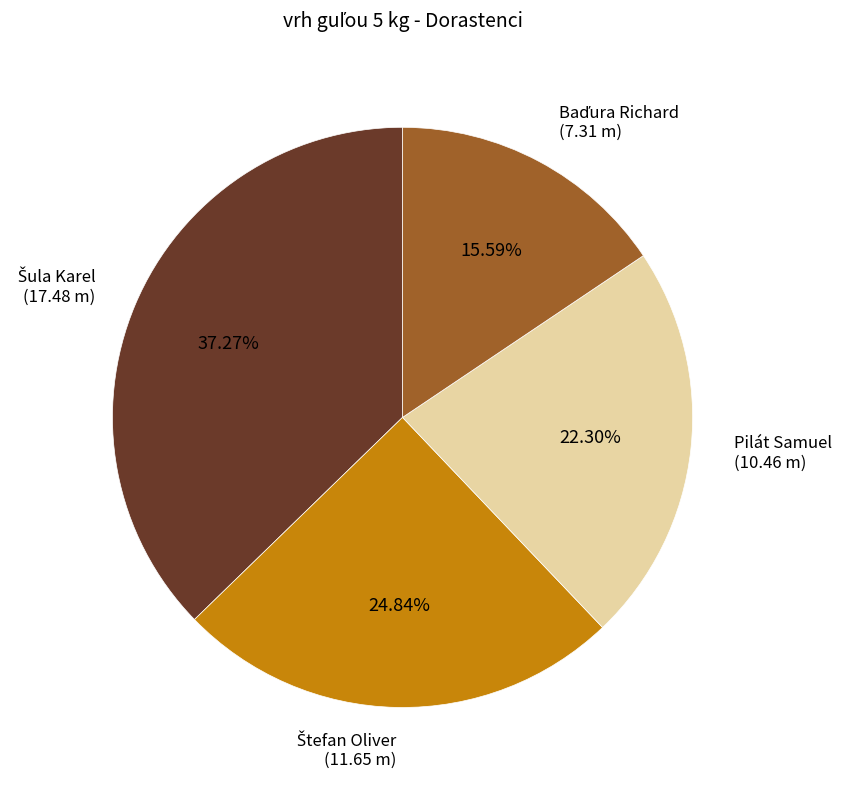

Is there any slice that represents more than half of the pie?

No